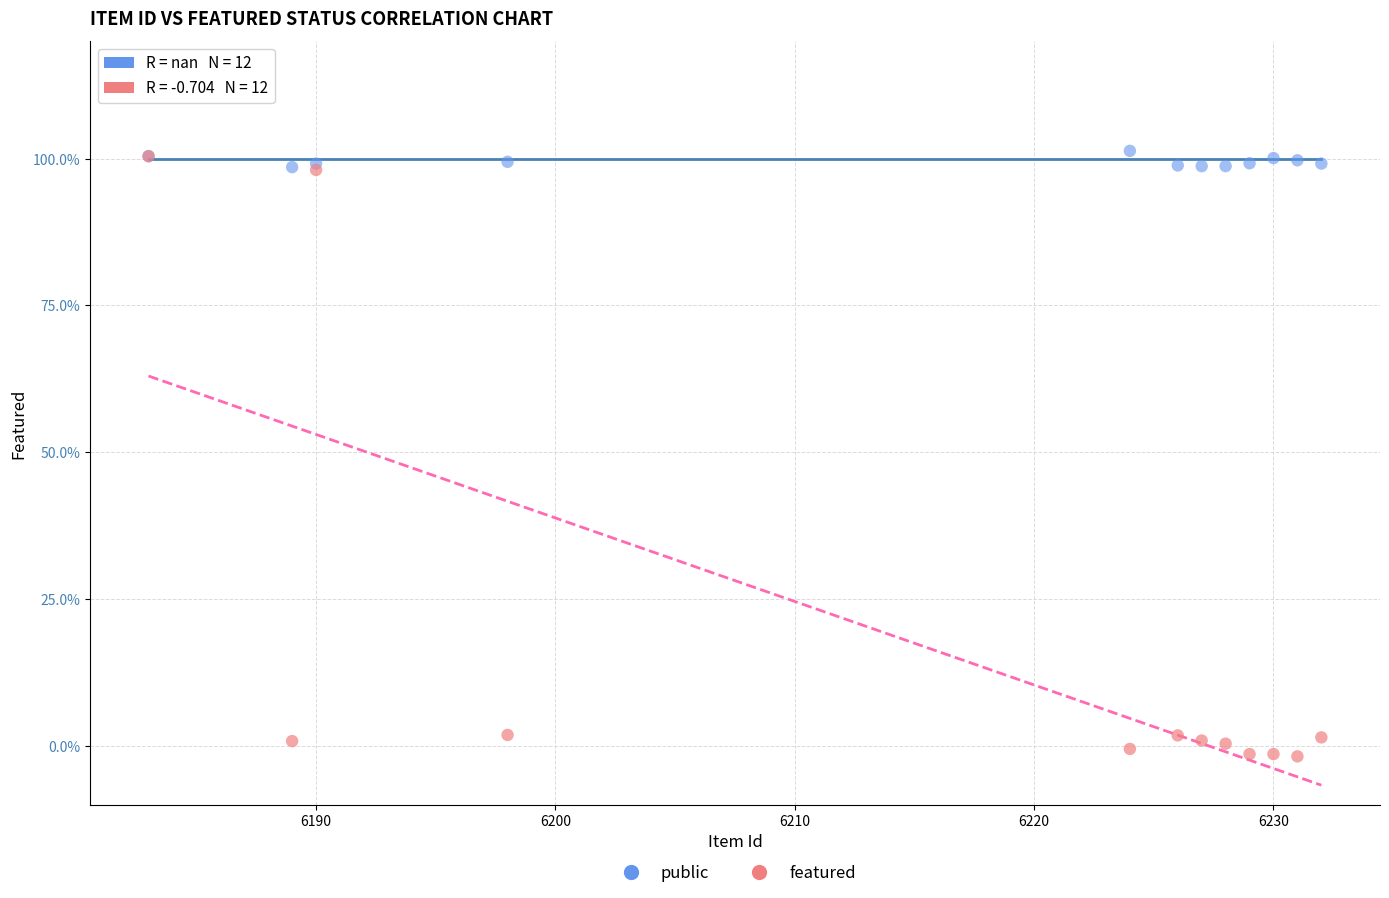

What are all the series names shown in the legend?

public, featured